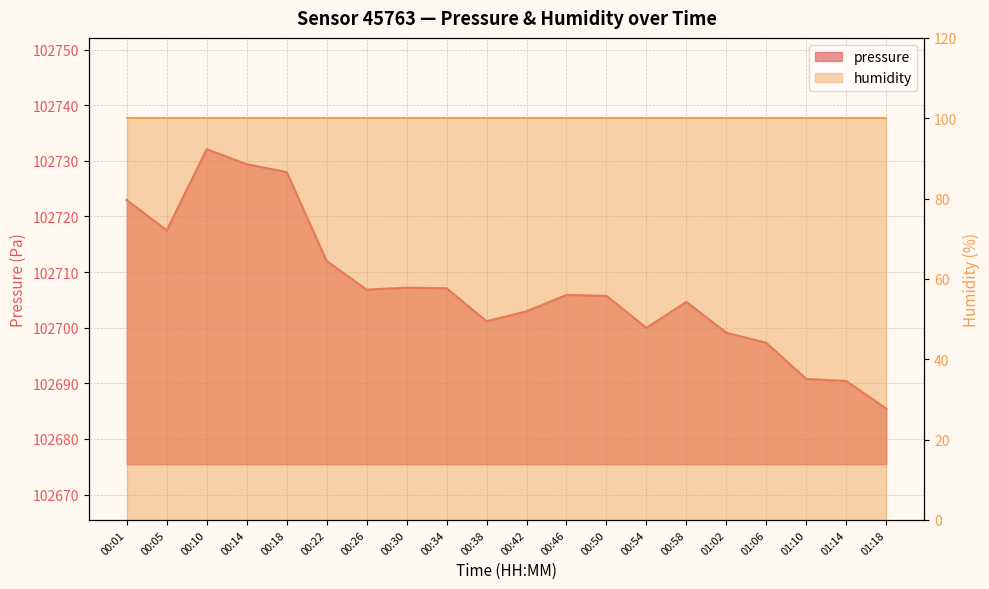

Reading left to right, what are all the values shown in this chart?

00:01=102722.9	00:05=102717.5	00:10=102732.1	00:14=102729.4	00:18=102728.0	00:22=102712.0	00:26=102706.8	00:30=102707.2	00:34=102707.1	00:38=102701.2	00:42=102702.9	00:46=102705.9	00:50=102705.7	00:54=102700.0	00:58=102704.6	01:02=102699.1	01:06=102697.3	01:10=102690.8	01:14=102690.4	01:18=102685.4